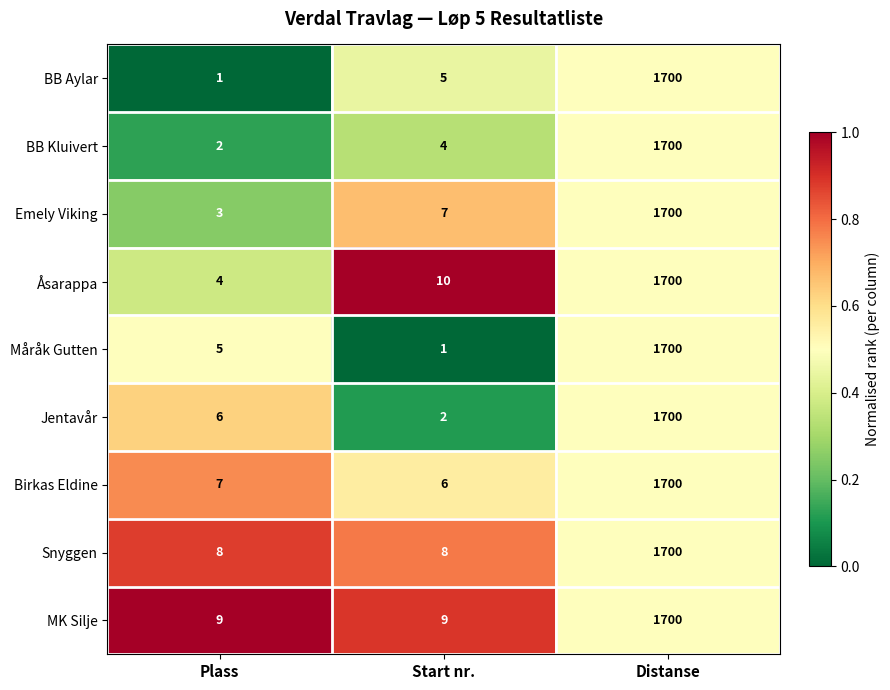

Is it true that Åsarappa equals 1700 at Distanse?

True